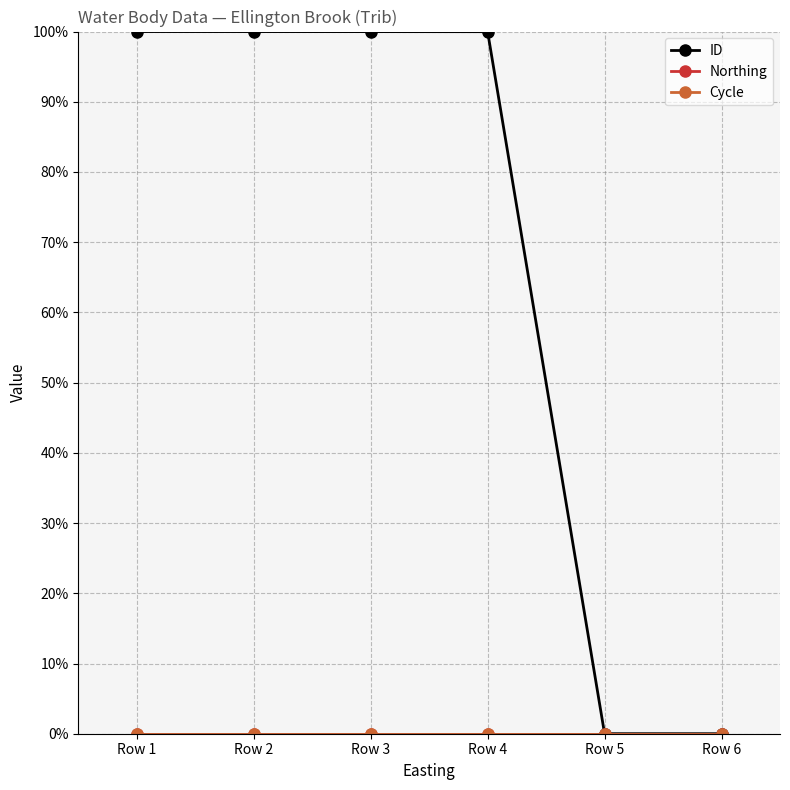

Between Row 2 and Row 3, which series saw the biggest shift?

ID